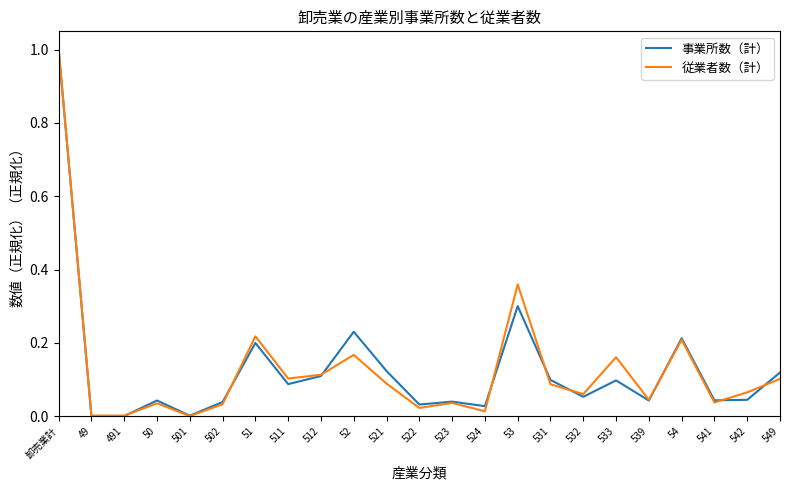

At 53, list the series in order from smallest to largest.

事業所数（計）, 従業者数（計）